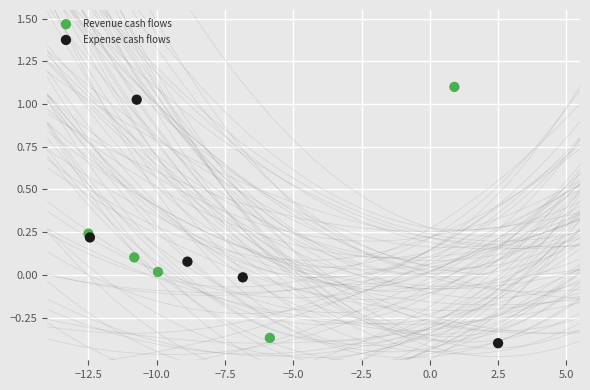

Which series has the largest Y range (max minus min)?

Revenue cash flows